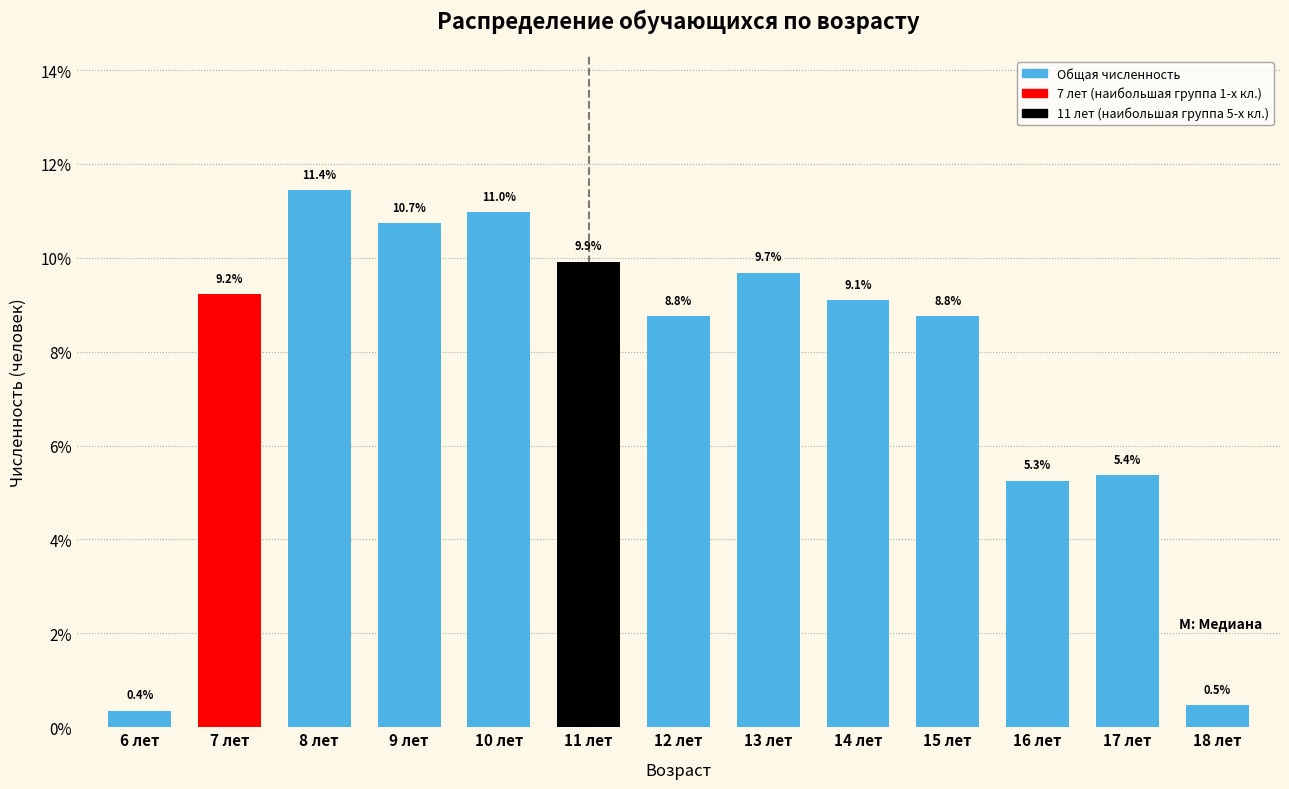

Reading left to right, list all the values displayed in this chart.

6 лет=0.4	7 лет=9.2	8 лет=11.4	9 лет=10.7	10 лет=11.0	11 лет=9.9	12 лет=8.8	13 лет=9.7	14 лет=9.1	15 лет=8.8	16 лет=5.3	17 лет=5.4	18 лет=0.5